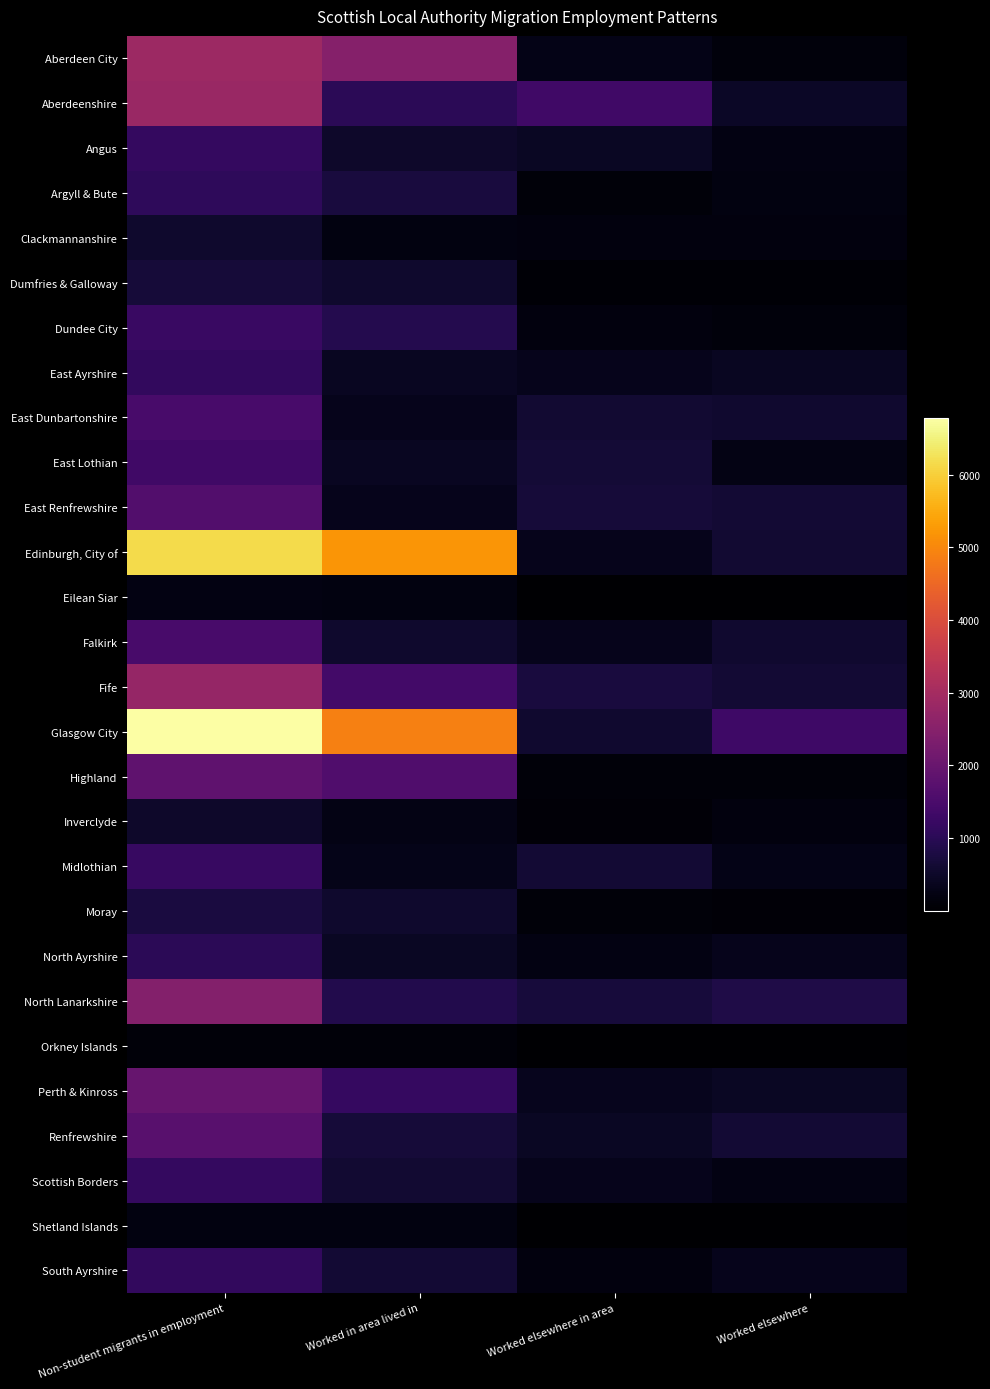

Count the number of data series in this chart.

28